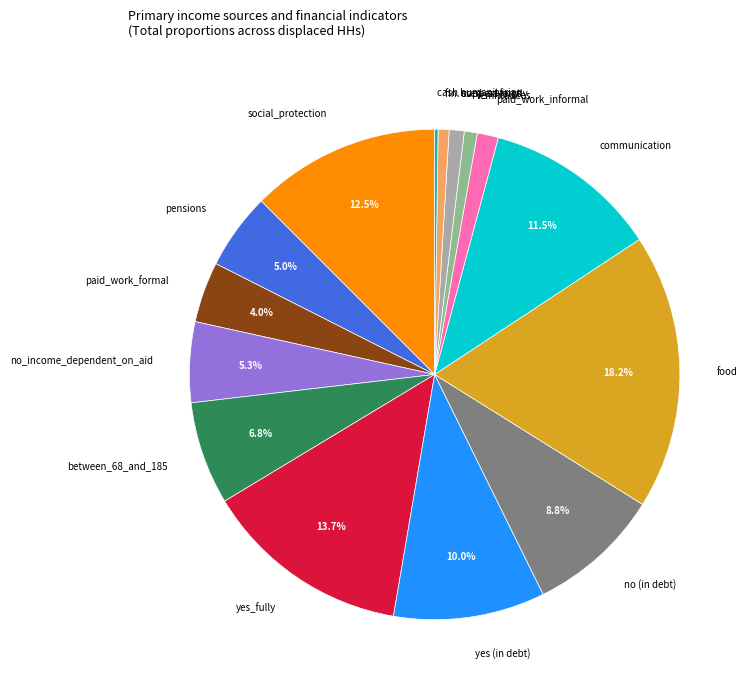

What percentage is the remittances slice, to the nearest percent?

1%